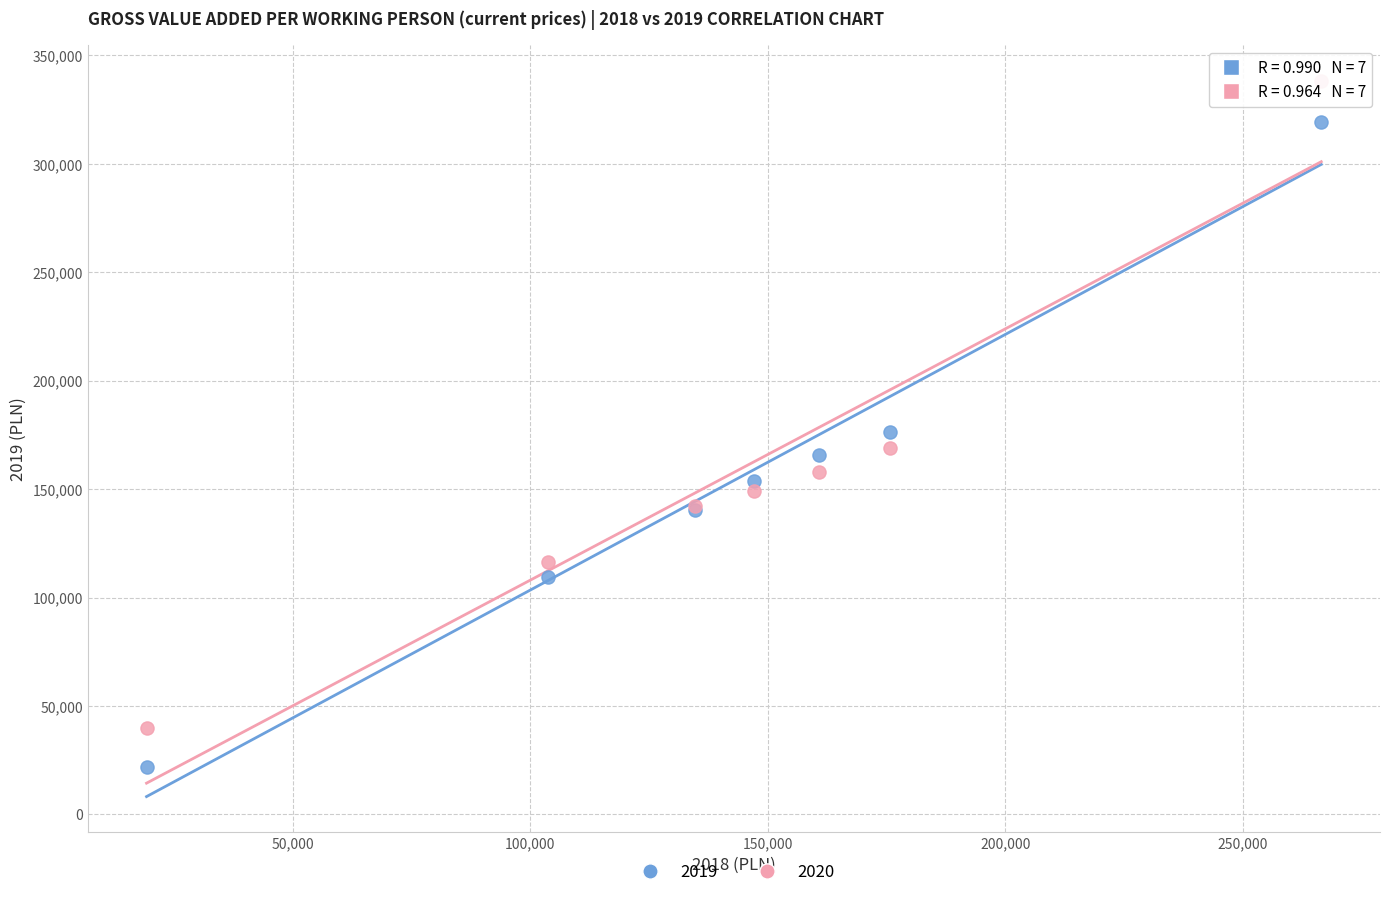

Which series contains the highest Y value?

2020